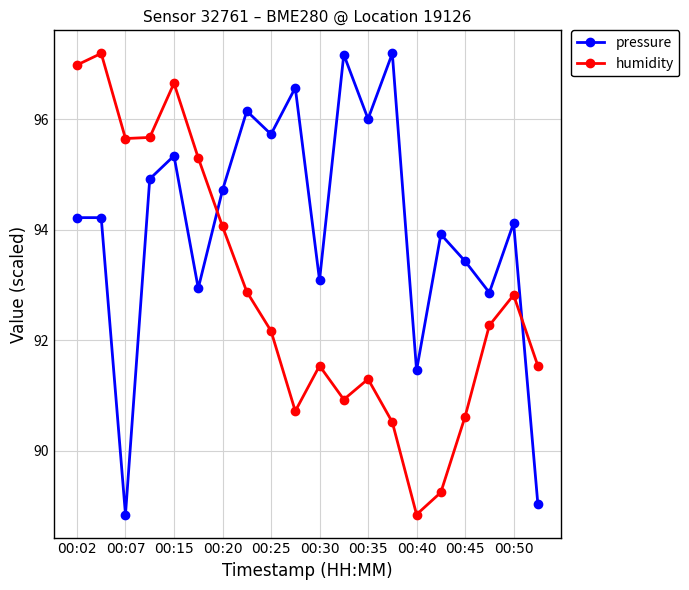

After their last crossing, which series has the higher values: pressure or humidity?

humidity